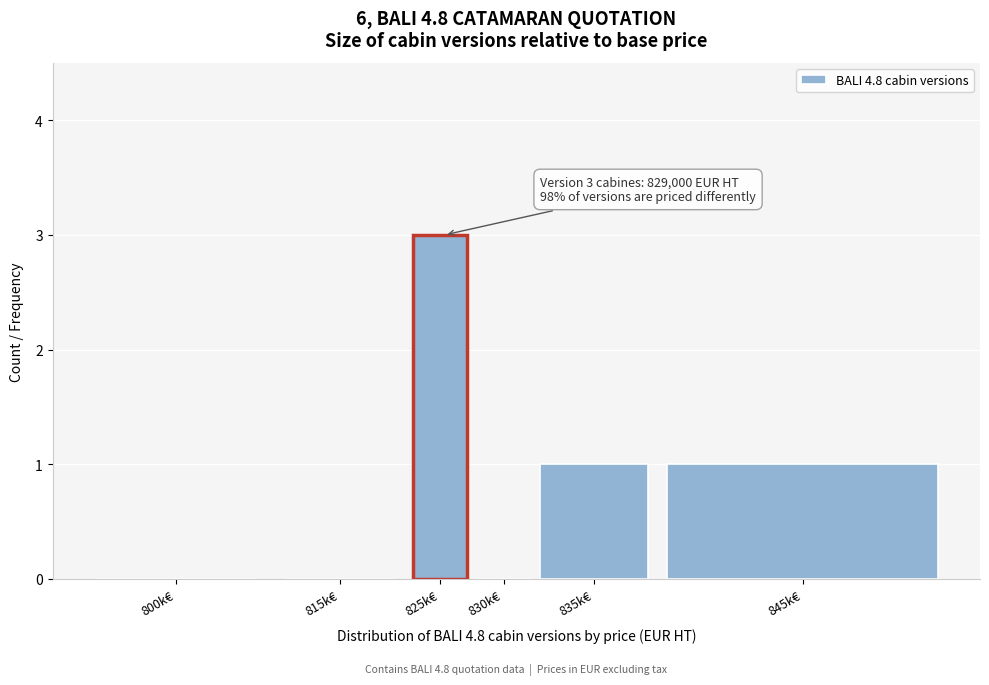

Reading right to left, list all the values displayed in this chart.

845k€=1	835k€=1	830k€=0	825k€=3	815k€=0	800k€=0